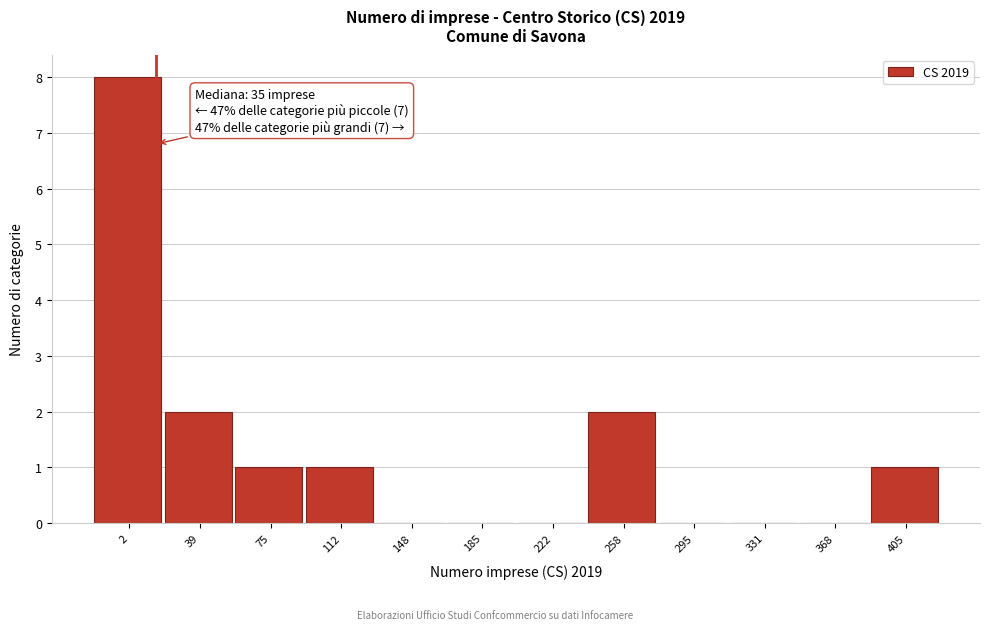

Reading left to right, what are all the values shown in this chart?

2=8	39=2	75=1	112=1	148=0	185=0	222=0	258=2	295=0	331=0	368=0	405=1